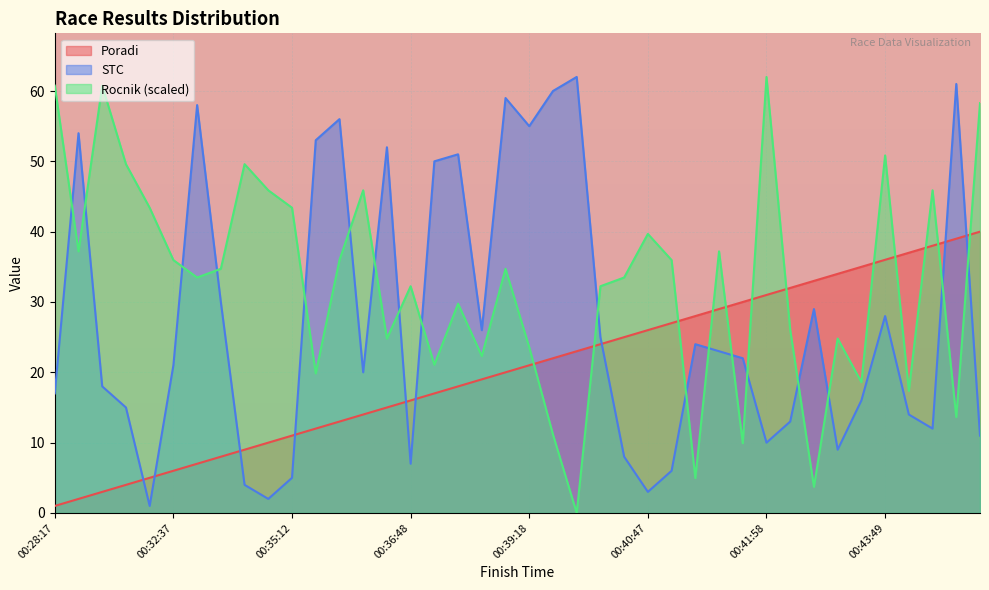

True or false: Rocnik and STC intersect in this chart.

True